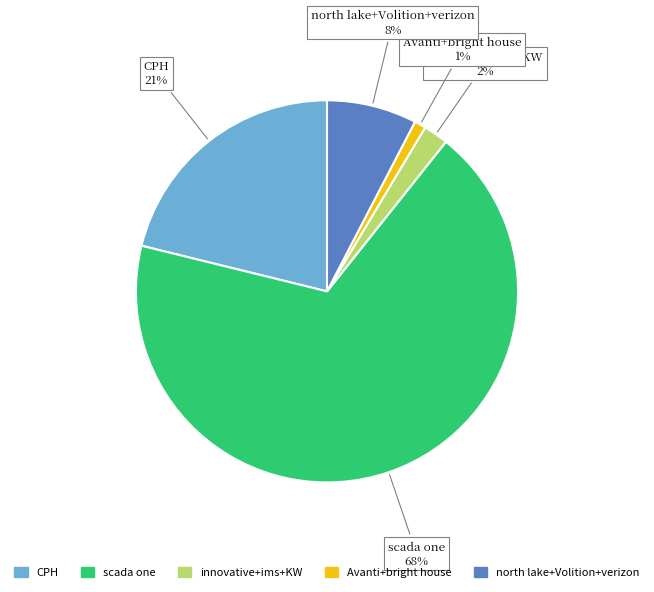

To the nearest percent, what is the difference between the largest and smallest slice percentages?

67%